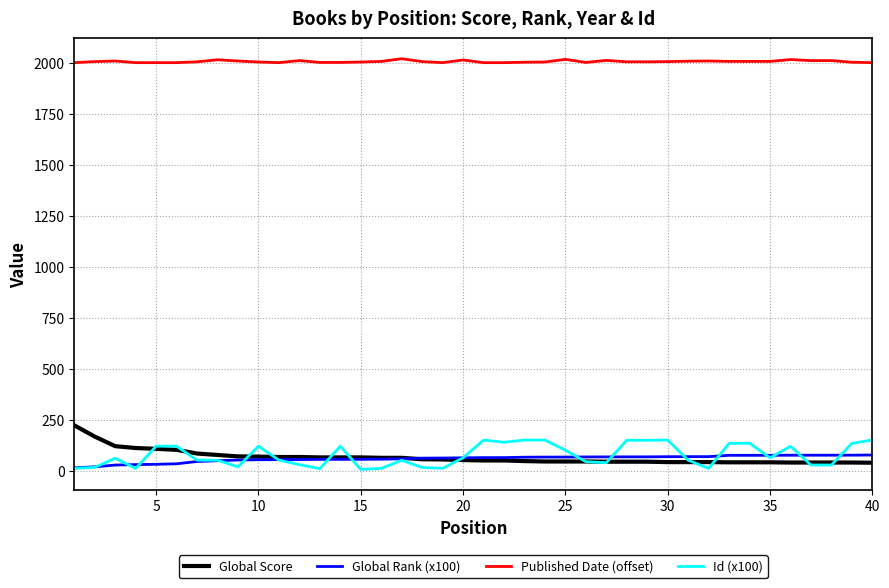

What is the highest value of the Global Score series?

225.0